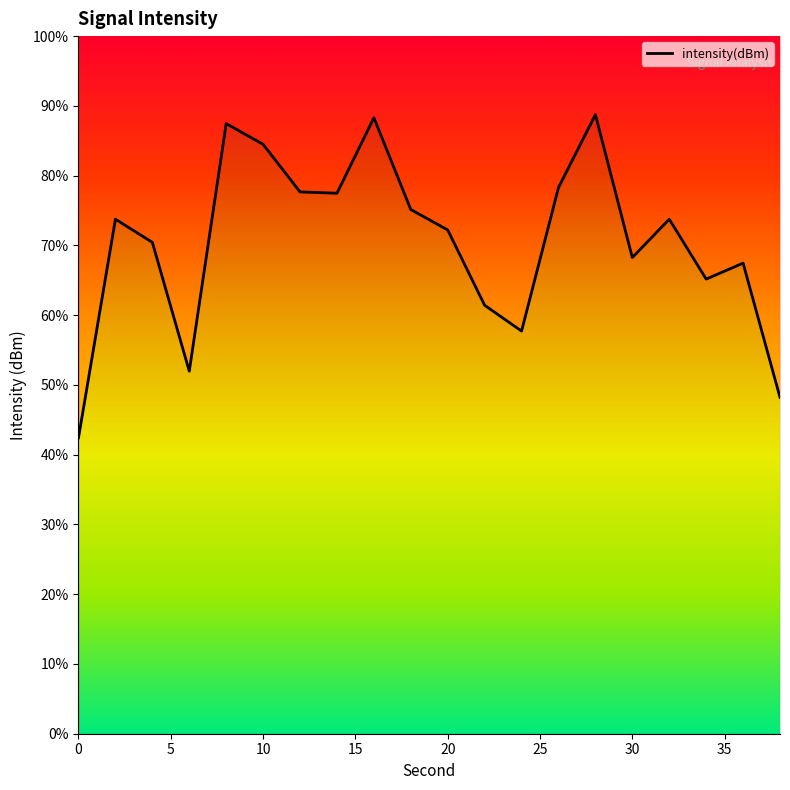

Does the chart have visible grid lines?

No